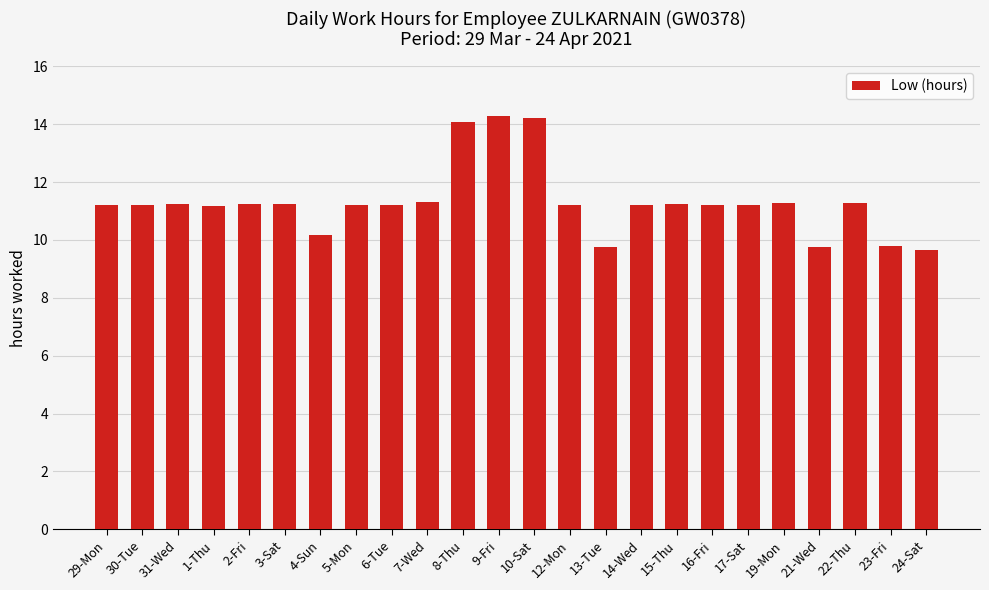

What is the ratio of the value at 6-Tue to the value at 2-Fri?

1.0